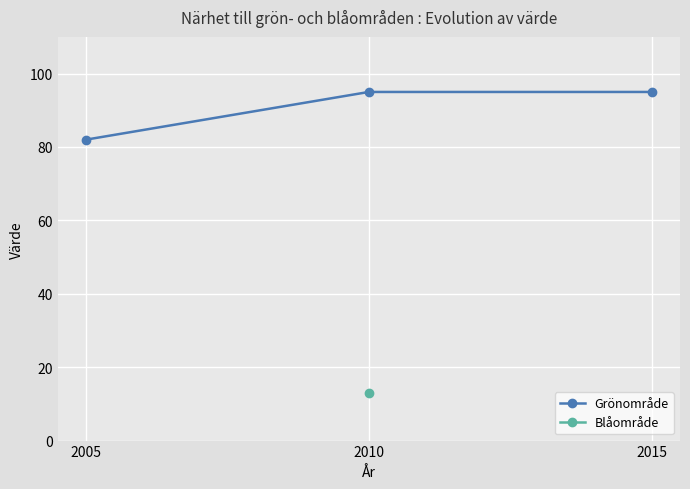

Is it true that the value at 2010 is 141?

False